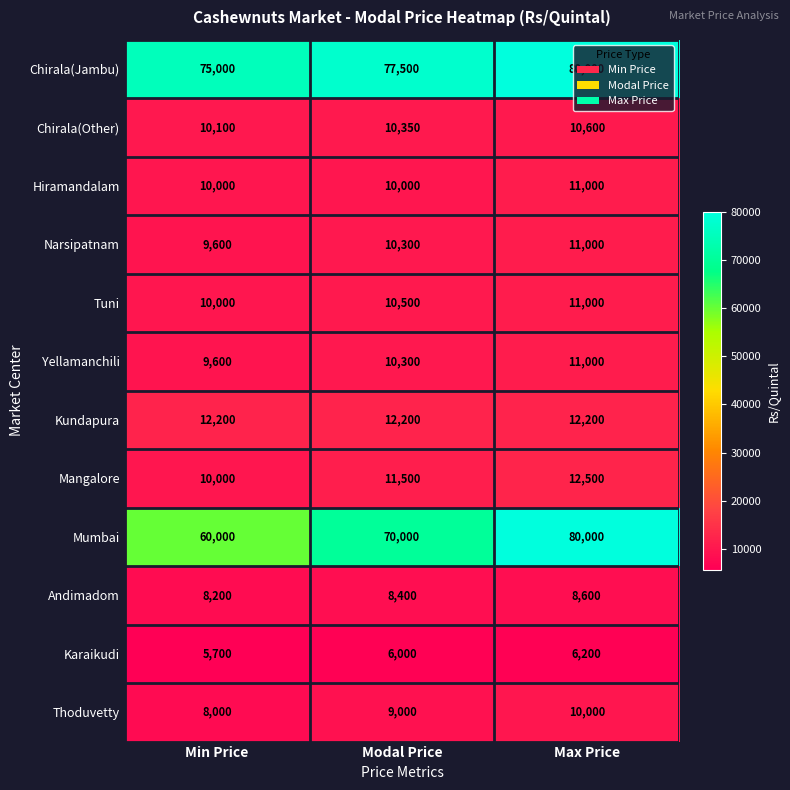

The Andimadom series shows 3793 at Max Price. True or false?

False